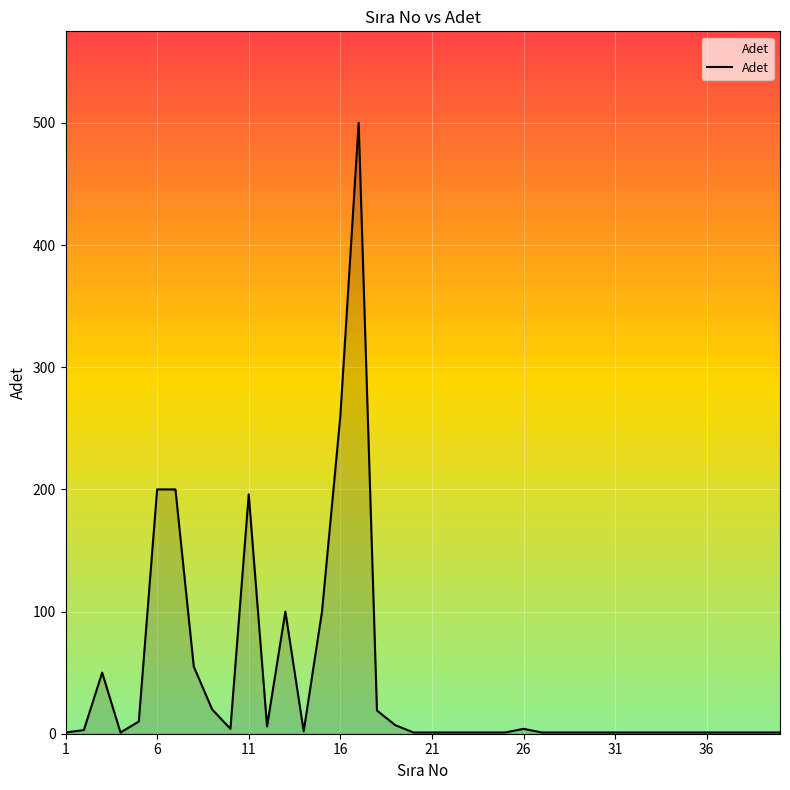

What is the difference between the maximum and minimum values?

499